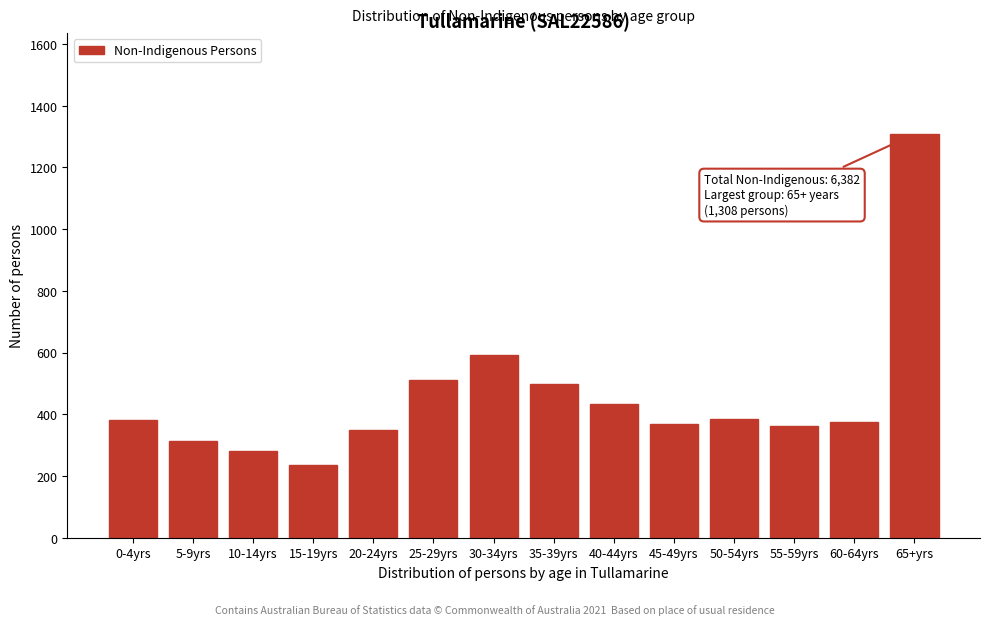

Which has a higher value, 10-14yrs or 45-49yrs?

45-49yrs